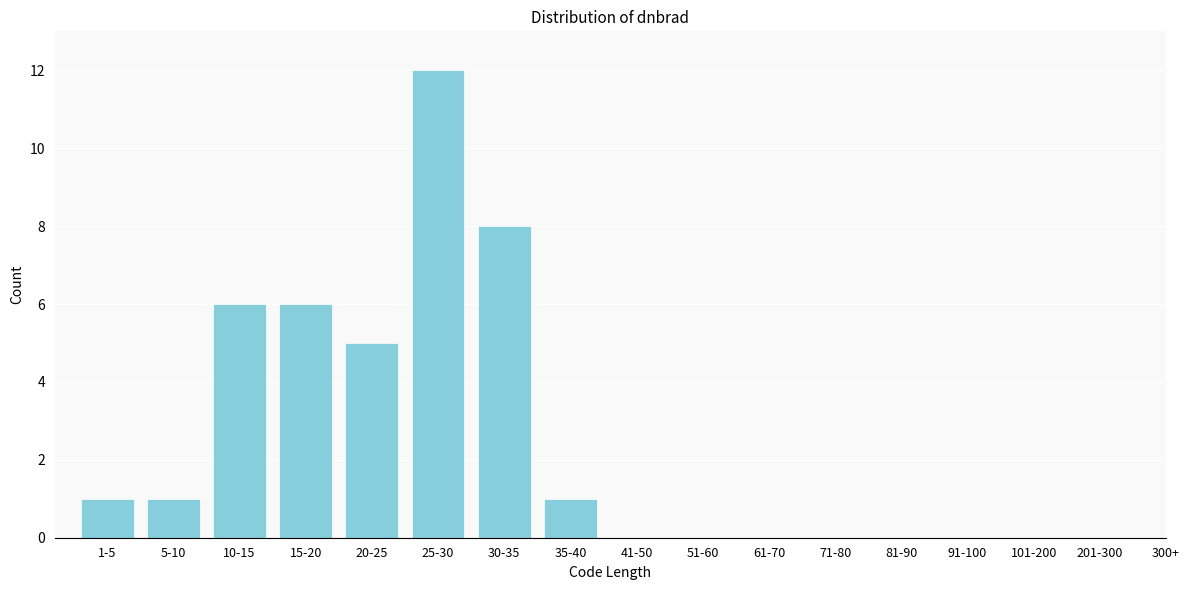

Reading right to left, transcribe all the data shown in this chart.

1	8	12	5	6	6	1	1